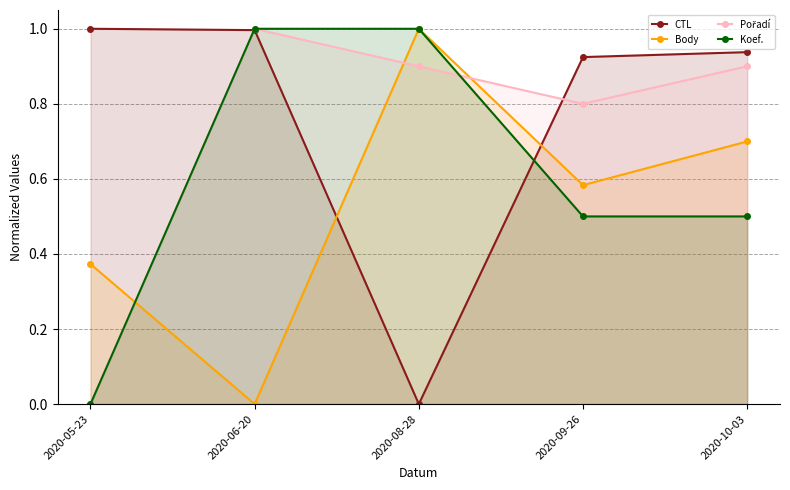

Where is the first local minimum for Body?

2020-06-20